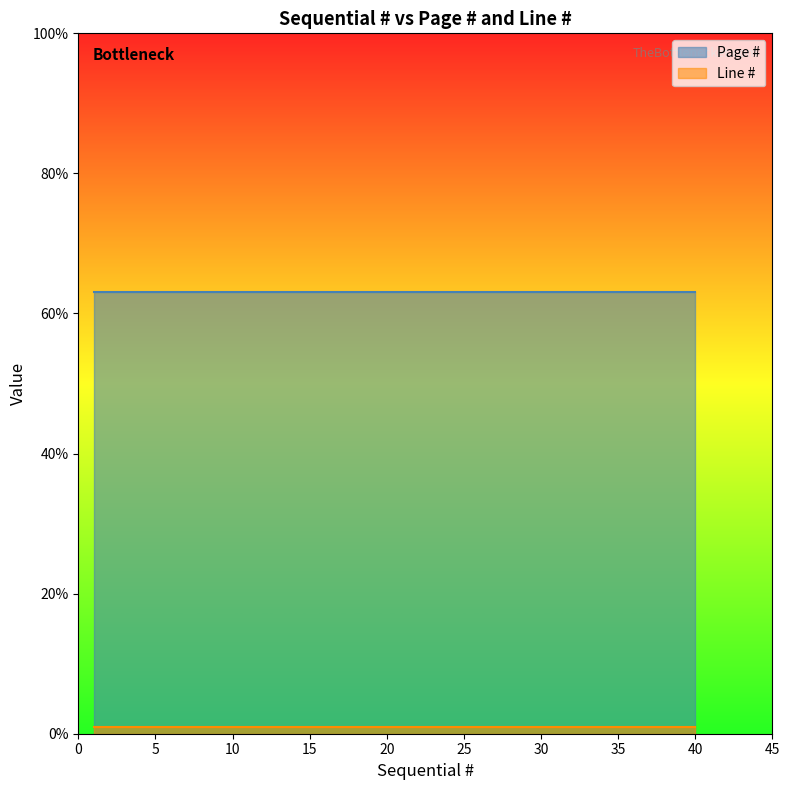

At 16, list the series in order from largest to smallest.

Page #, Line #